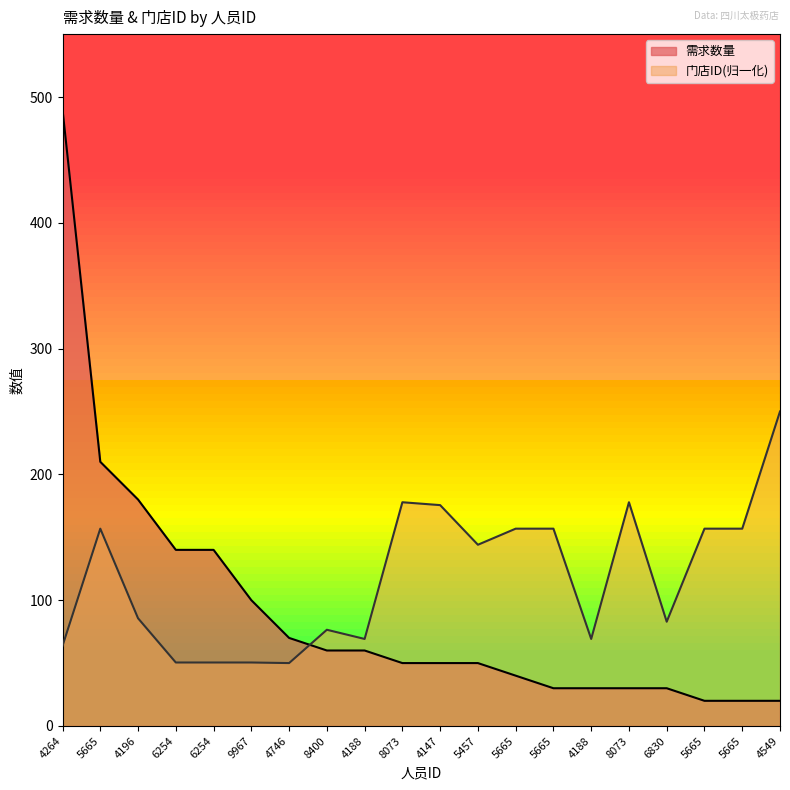

How many data points in 需求数量 are above 50?

9